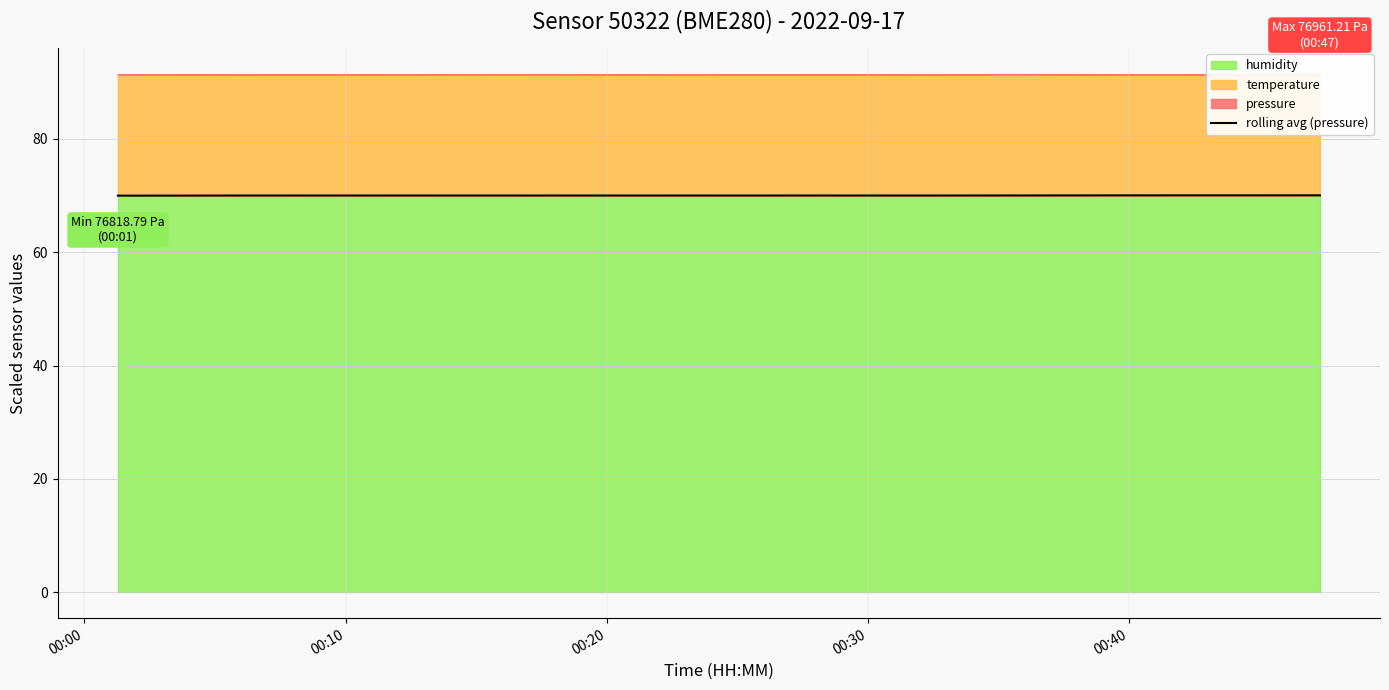

What is the lowest value of the rolling avg (pressure) series?

70.0